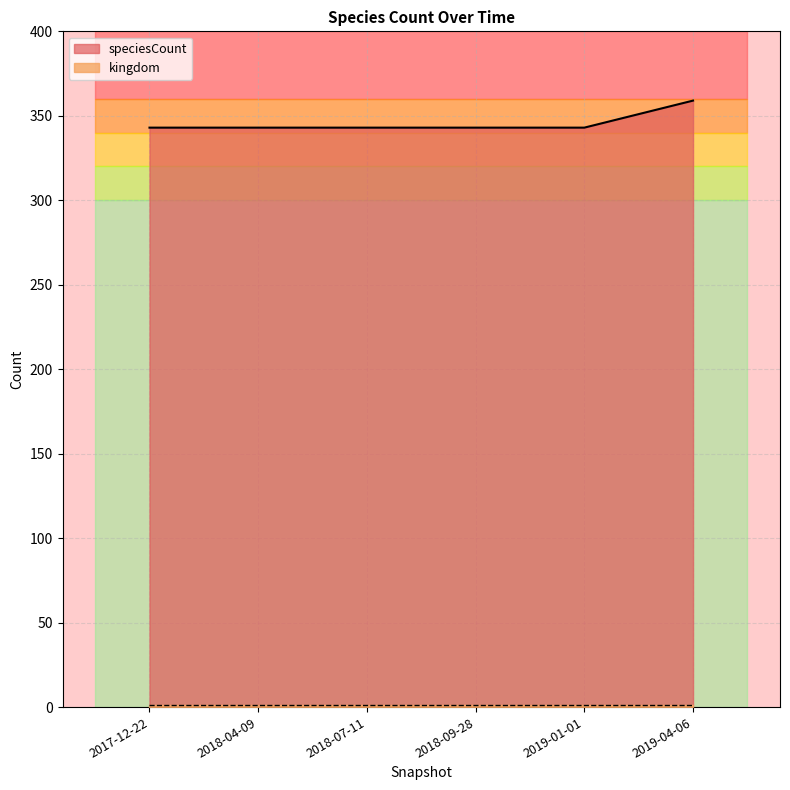

Which has a higher value, 2018-04-09 or 2019-01-01?

2018-04-09